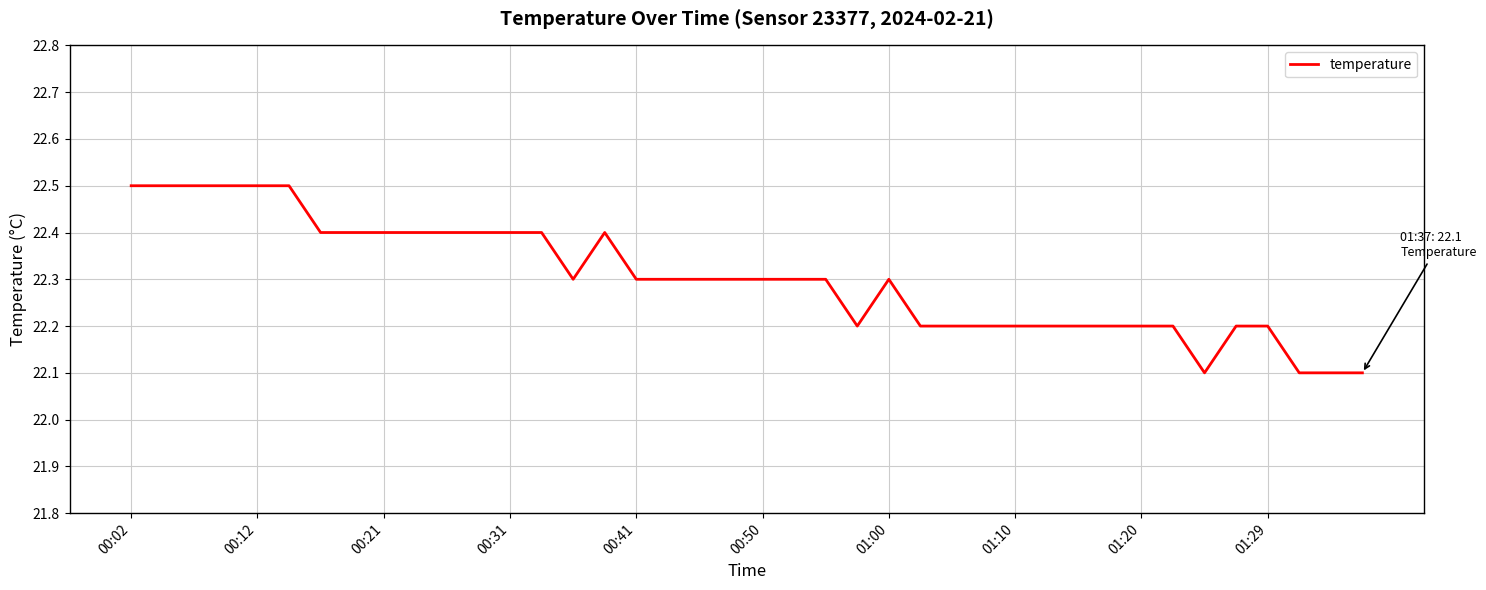

What is the minimum value shown in the chart?

22.1